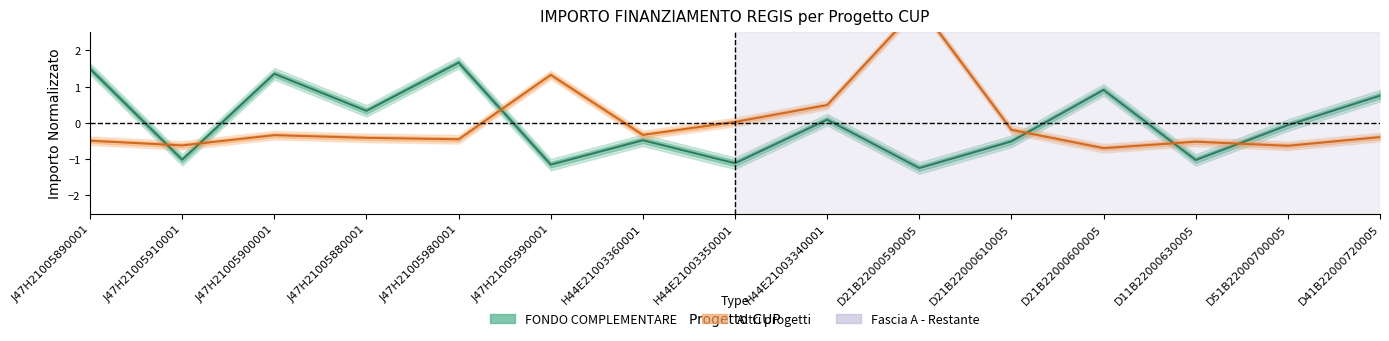

True or false: FONDO COMPLEMENTARE has more than 1 interior local peaks.

True